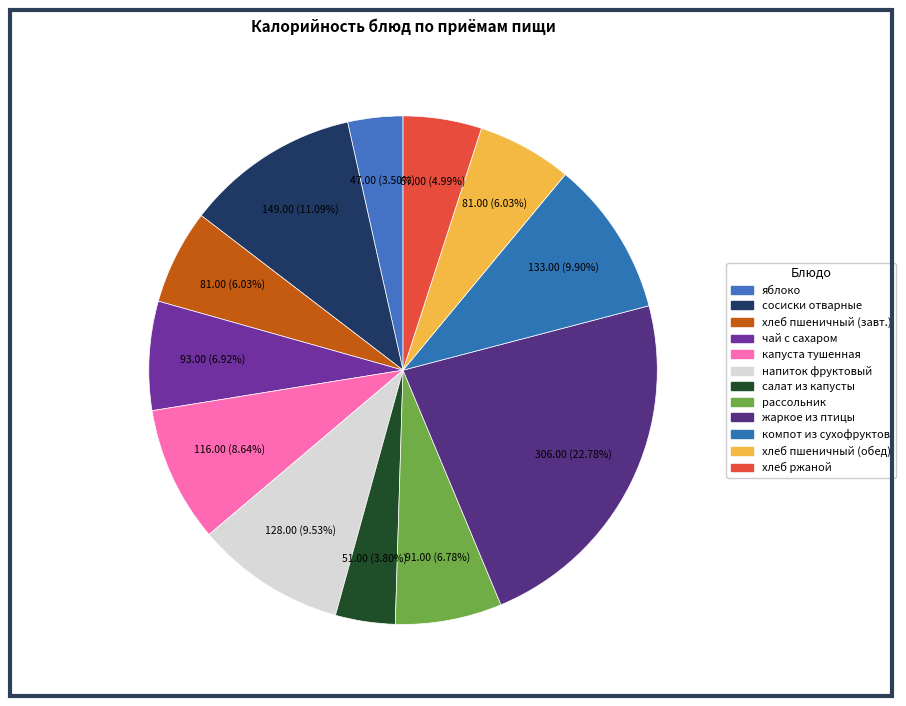

To the nearest percent, what is the average slice percentage?

8%